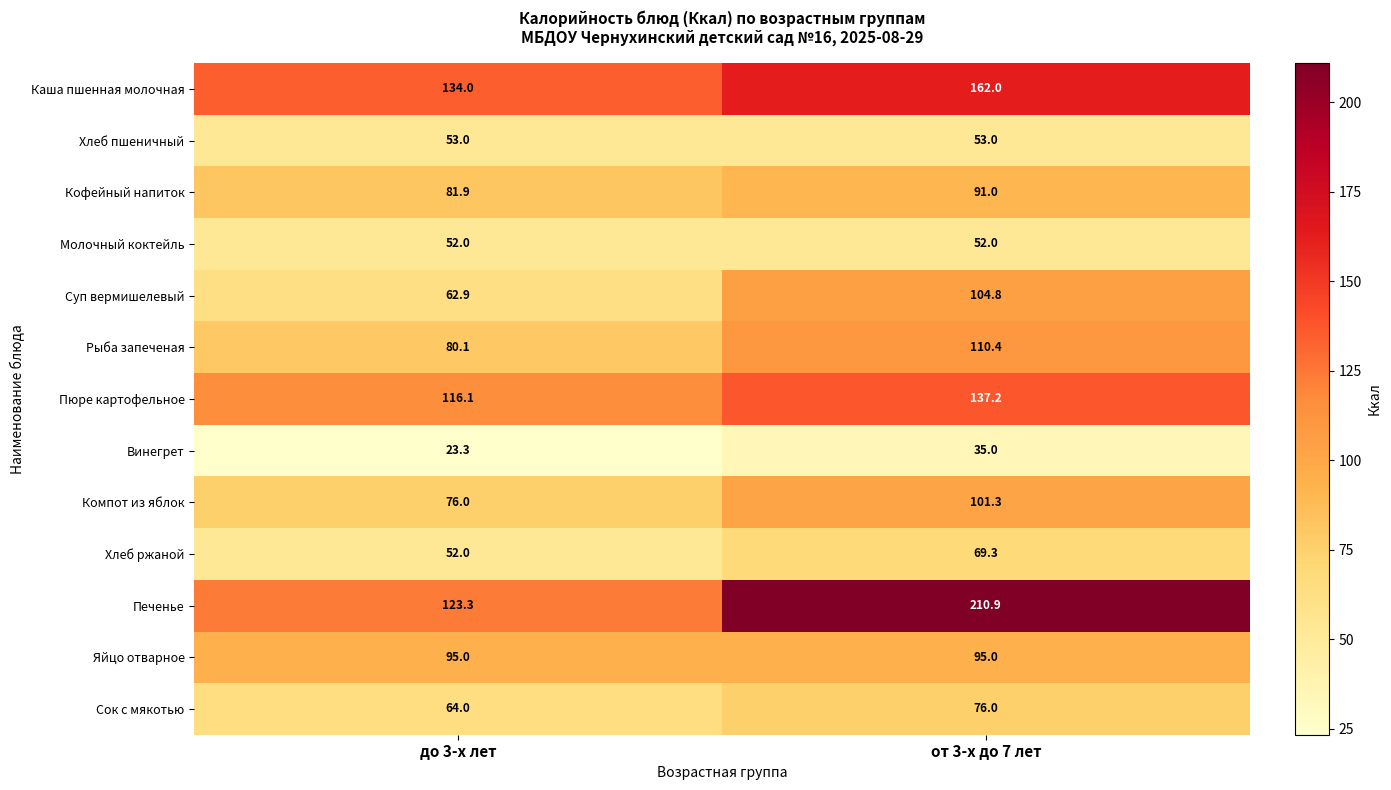

Reading left to right, what are all the values shown in this chart?

Каша пшенная молочная: 134.0	162.0
Хлеб пшеничный: 53.0	53.0
Кофейный напиток: 81.9	91.0
Молочный коктейль: 52.0	52.0
Суп вермишелевый: 62.9	104.8
Рыба запеченая: 80.1	110.4
Пюре картофельное: 116.1	137.2
Винегрет: 23.3	35.0
Компот из яблок: 76.0	101.3
Хлеб ржаной: 52.0	69.3
Печенье: 123.3	210.9
Яйцо отварное: 95.0	95.0
Сок с мякотью: 64.0	76.0